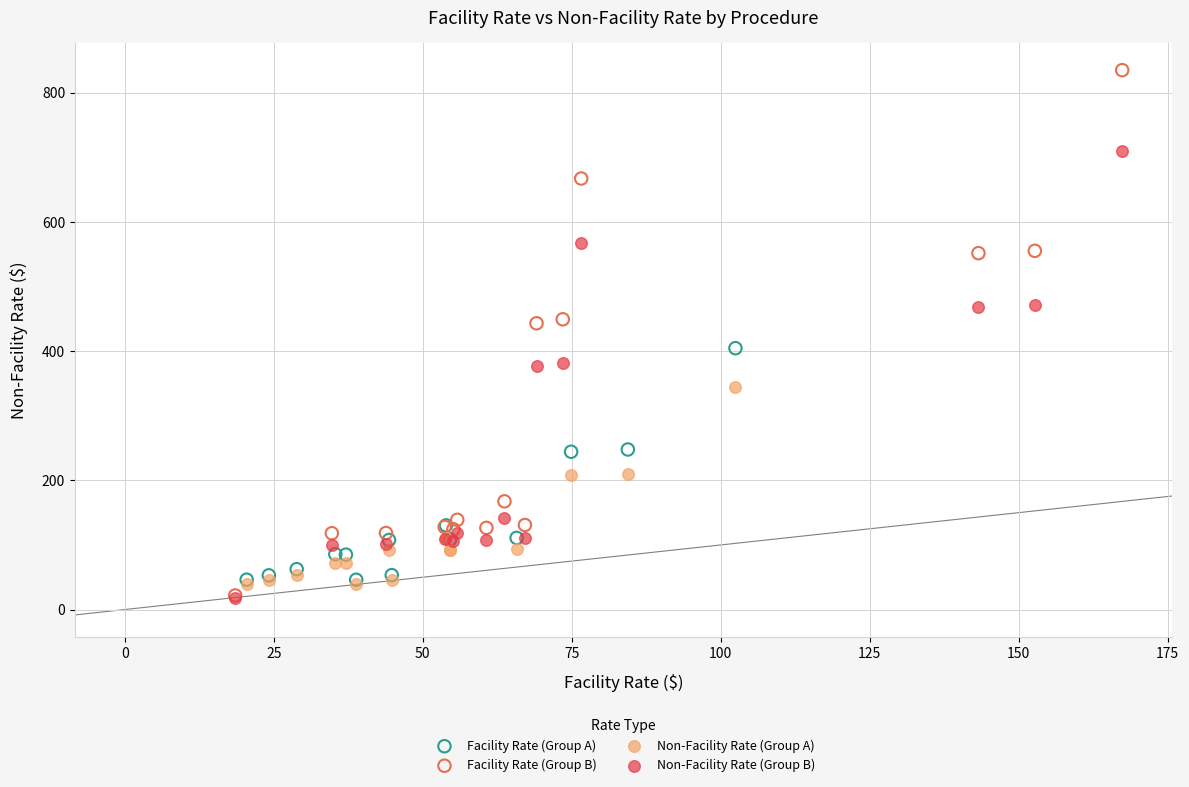

Which series contains the highest Y value?

Facility Rate (Group B)